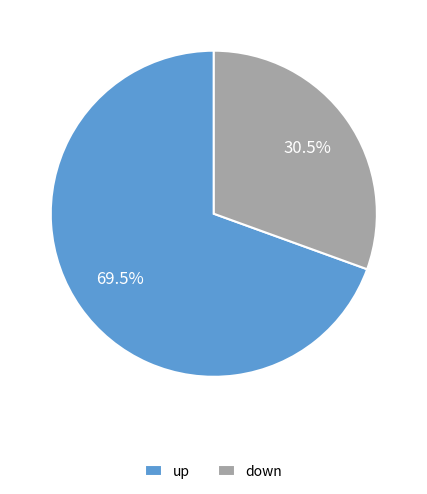

Is up the majority of the pie?

Yes